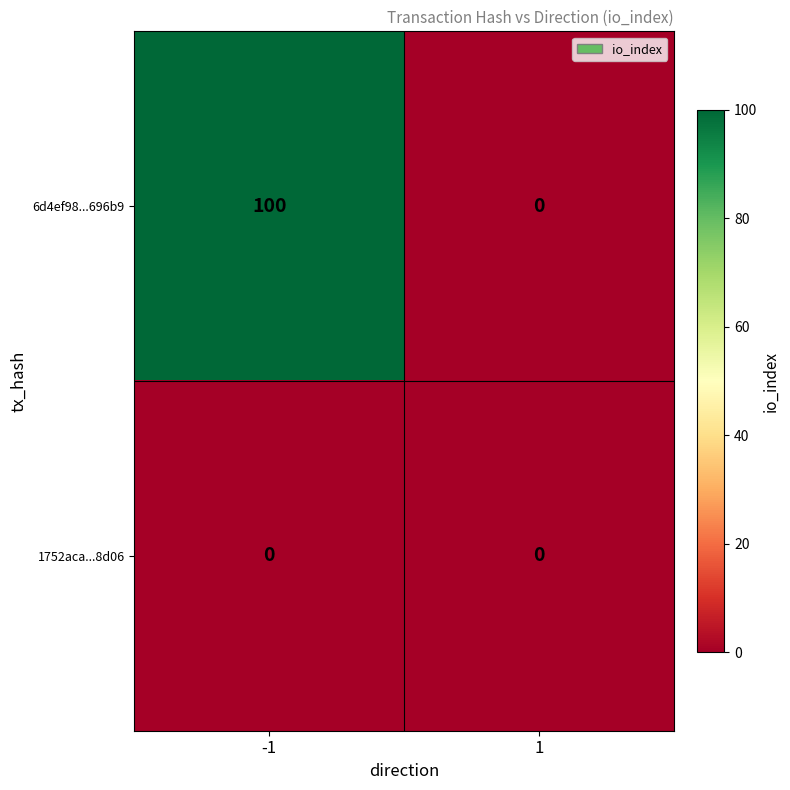

Read the 6d4ef98...696b9 value at -1, to the nearest 10.

100